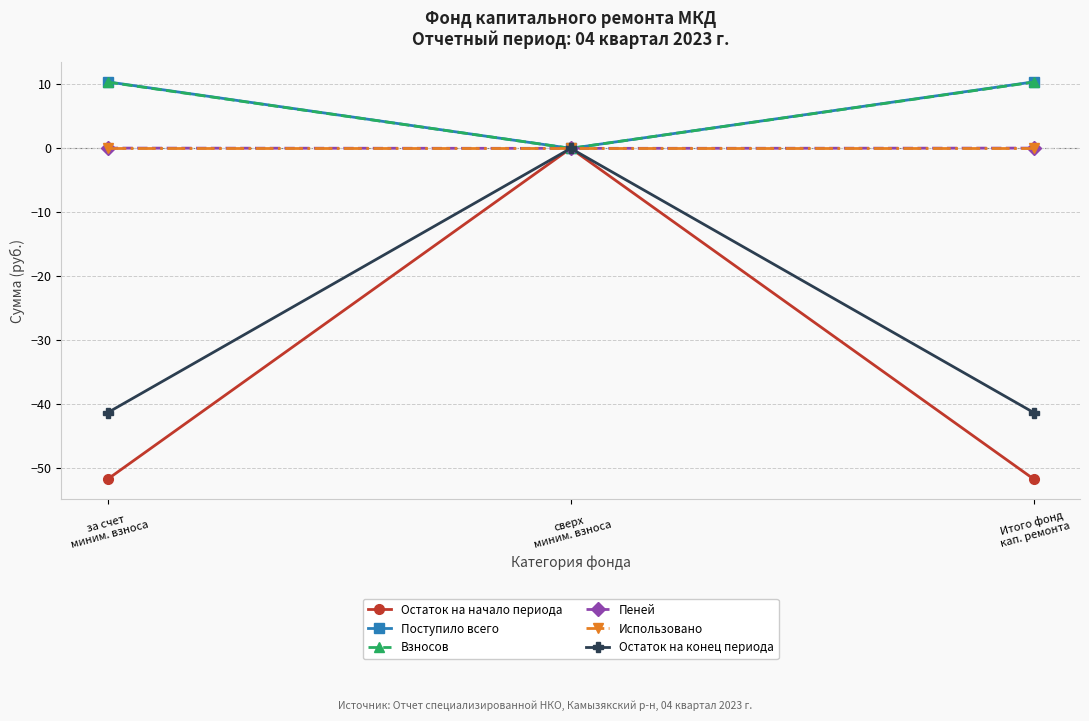

What is the greatest value displayed?

10.4